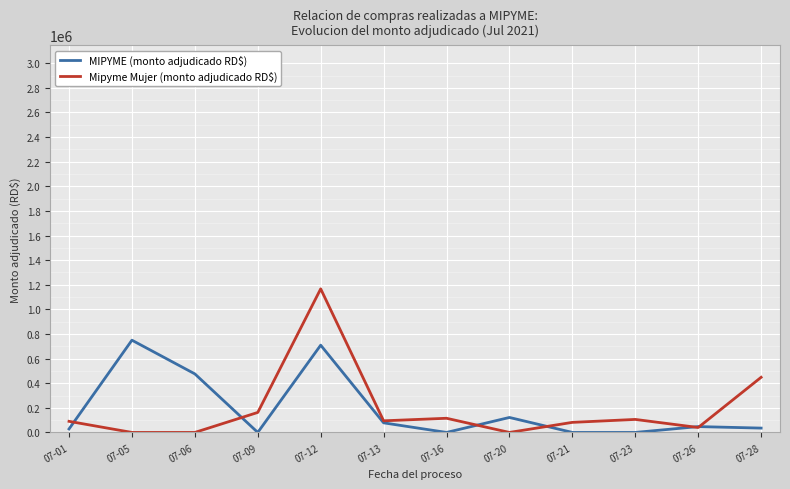

What is the total value across all series at 07-09?

162579.0